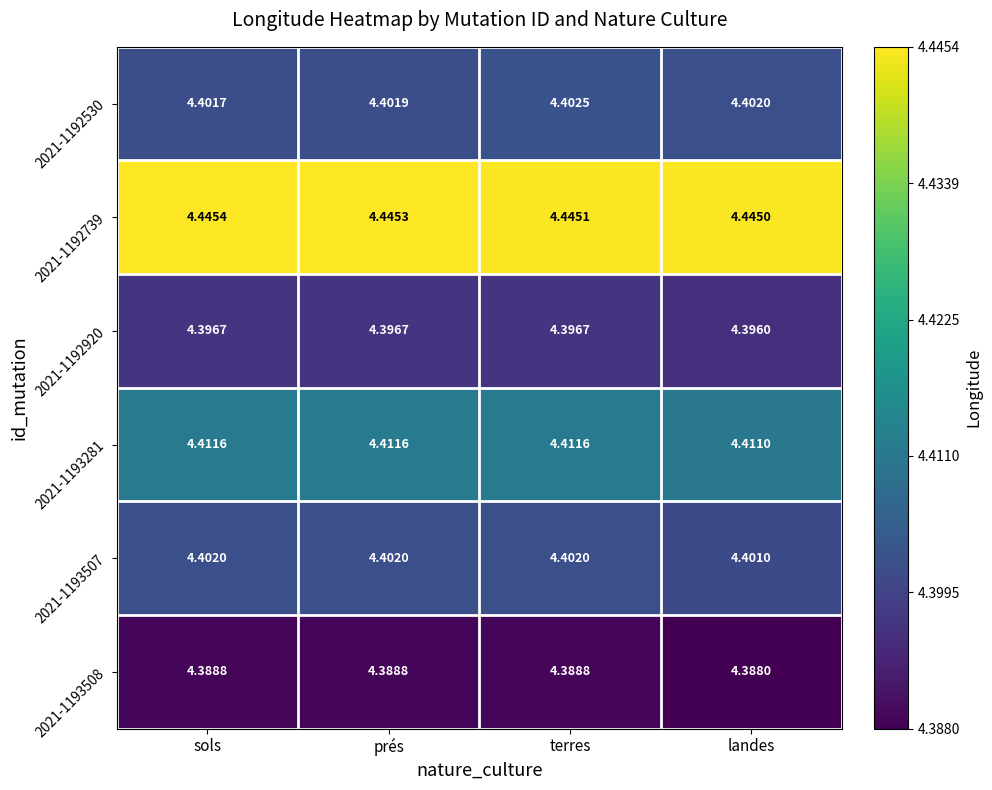

At which label does 2021-1192530 reach its peak?

terres